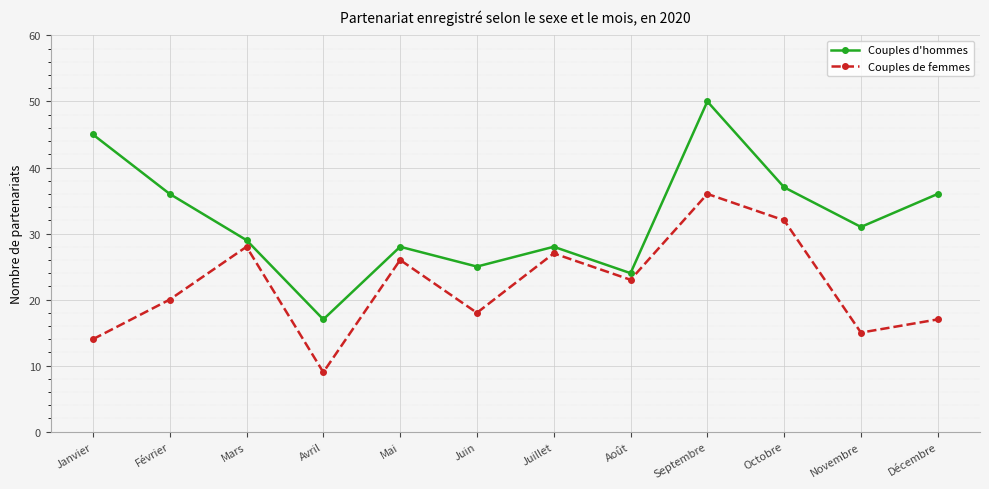

What is the value of the Couples d'hommes point at the 4th from the left?

17